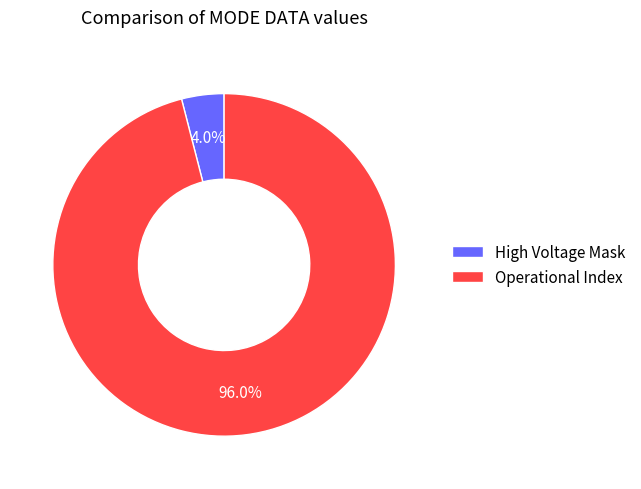

Which category has the biggest portion of the pie?

Operational Index